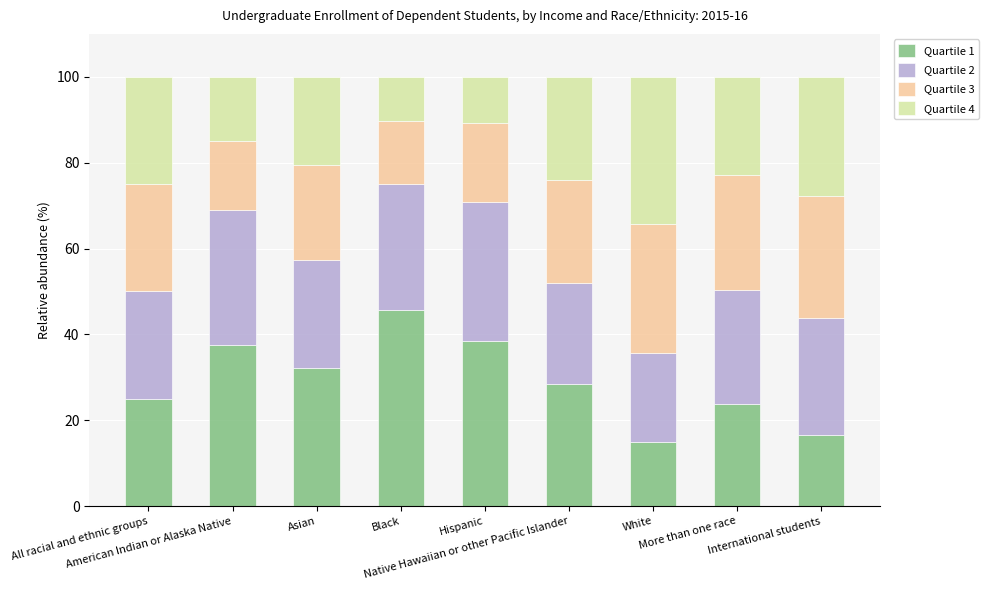

What is the lowest value of the Quartile 1 series?

14.8